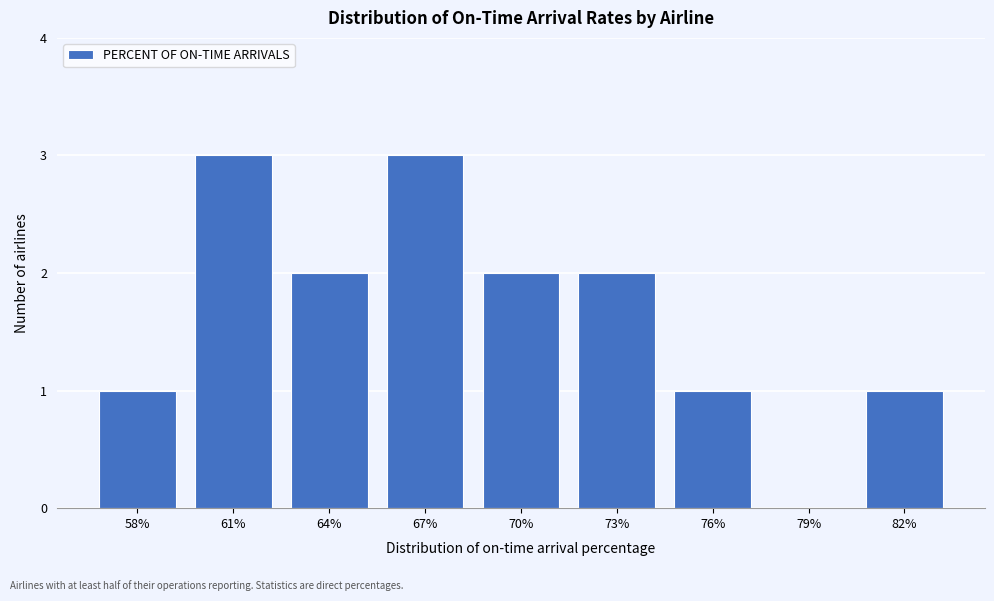

Reading left to right, what are all the values shown in this chart?

58%=1	61%=3	64%=2	67%=3	70%=2	73%=2	76%=1	79%=0	82%=1